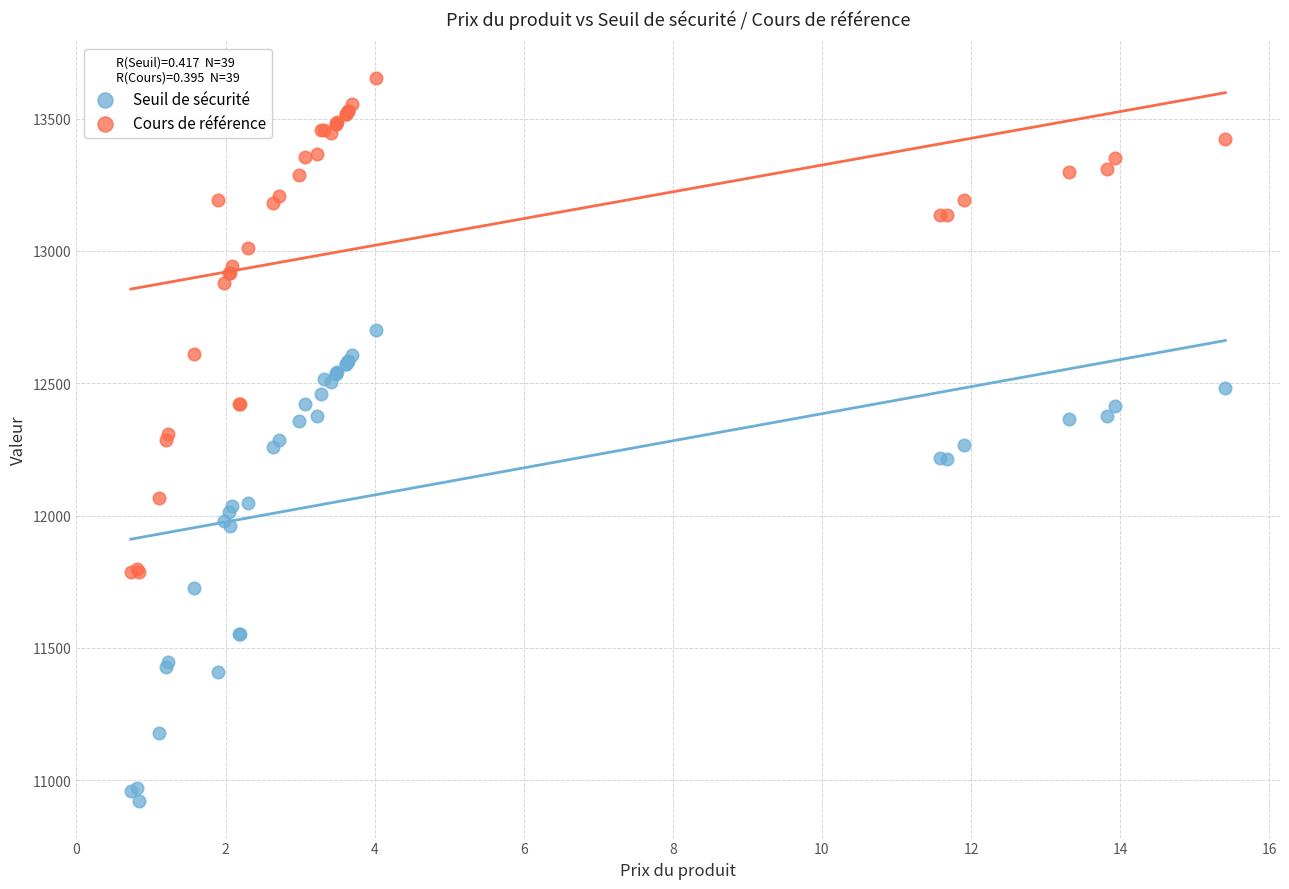

What are all the series names shown in the legend?

Seuil de sécurité, Cours de référence